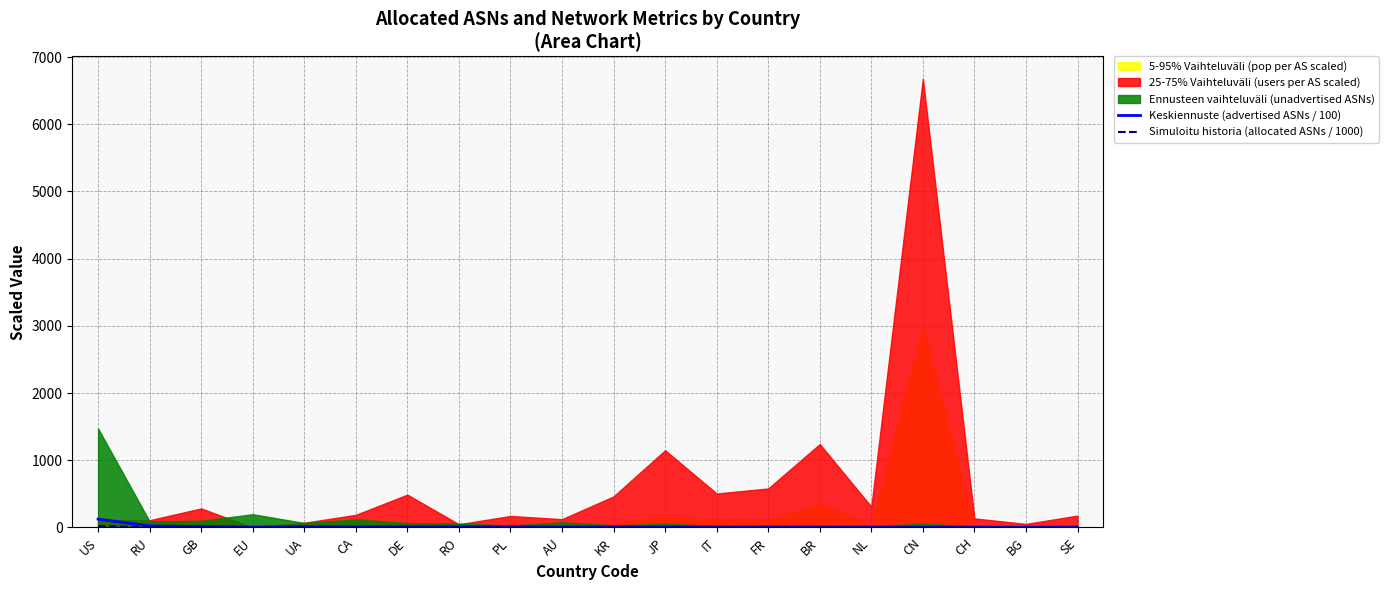

How many interior local peaks does the Keskiennuste (advertised ASNs / 100) series have?

6